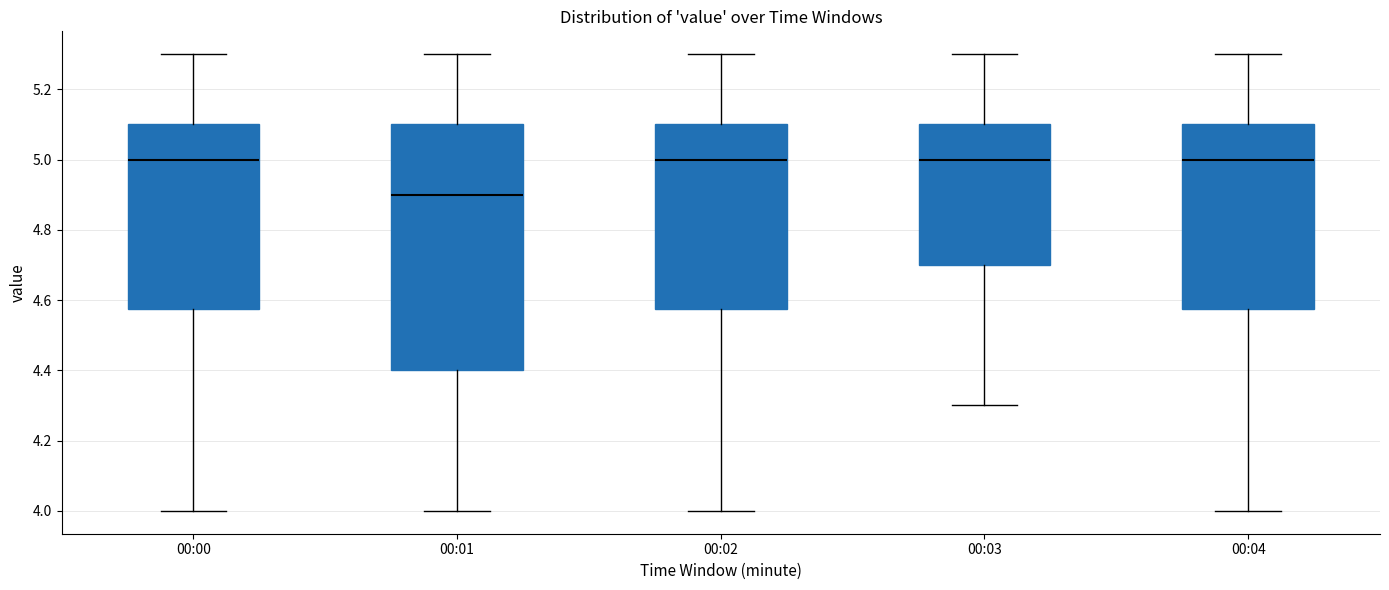

Reading left to right, read every box against the y-axis: the position of its median line, the range the box covers, and the ends of its whiskers. The values are not printed on the chart, so give them approximately, as read against the axis.

00:00: median 5.00, box 4.58 to 5.10, whiskers 4.00 to 5.30
00:01: median 4.90, box 4.40 to 5.10, whiskers 4.00 to 5.30
00:02: median 5.00, box 4.58 to 5.10, whiskers 4.00 to 5.30
00:03: median 5.00, box 4.70 to 5.10, whiskers 4.30 to 5.30
00:04: median 5.00, box 4.58 to 5.10, whiskers 4.00 to 5.30